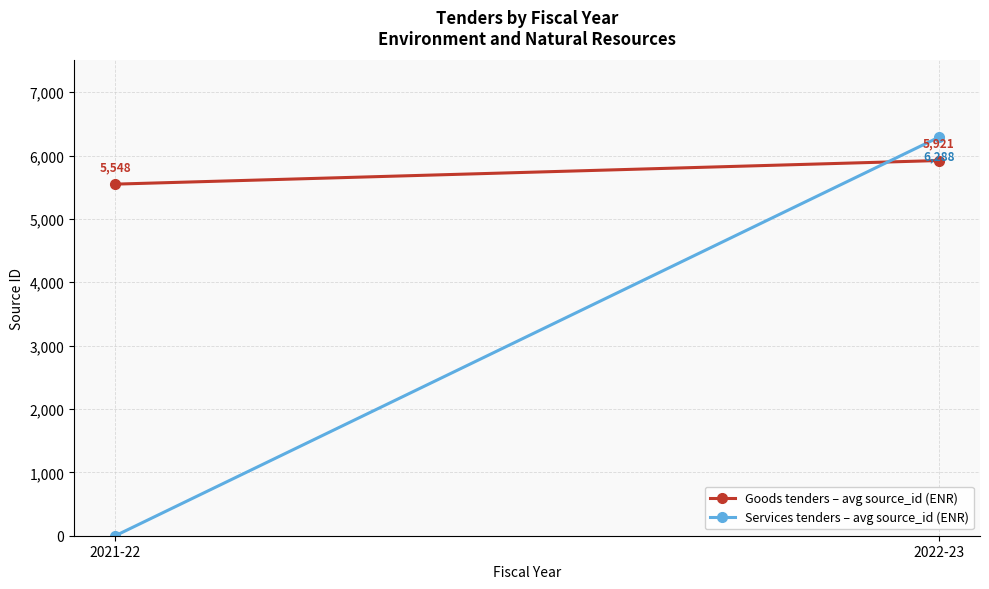

What is the sum of the Goods tenders – avg source_id (ENR) values at 2022-23 and 2021-22?

11469.4